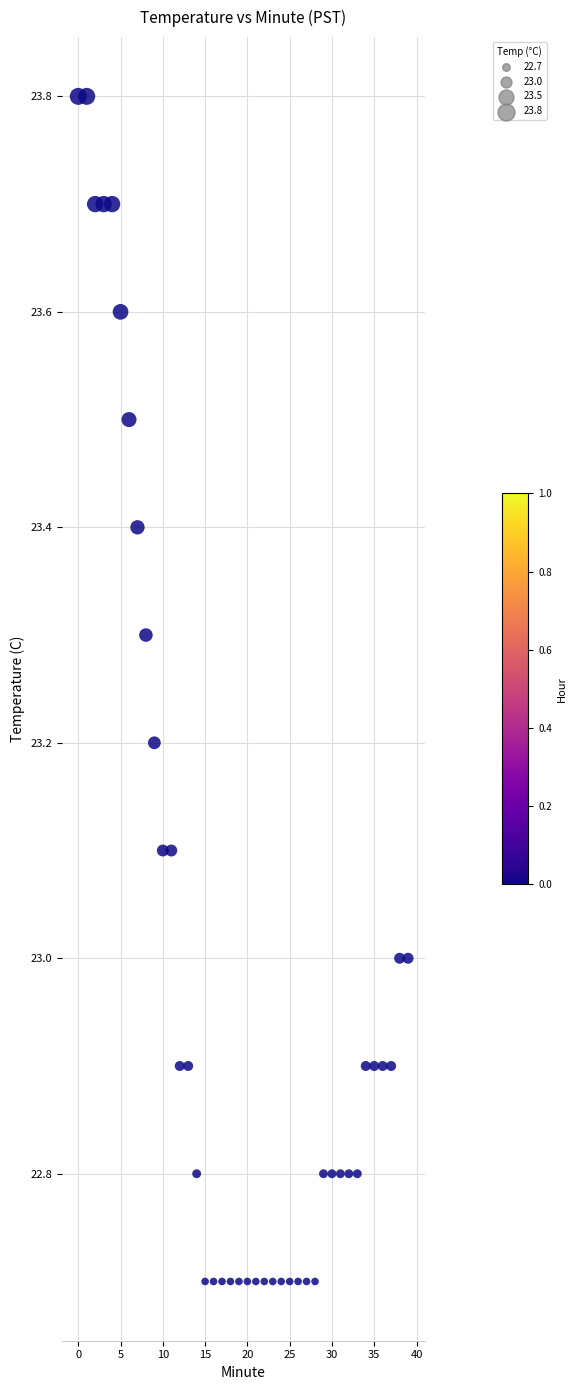

What is the range of Y values (max minus min)?

1.1